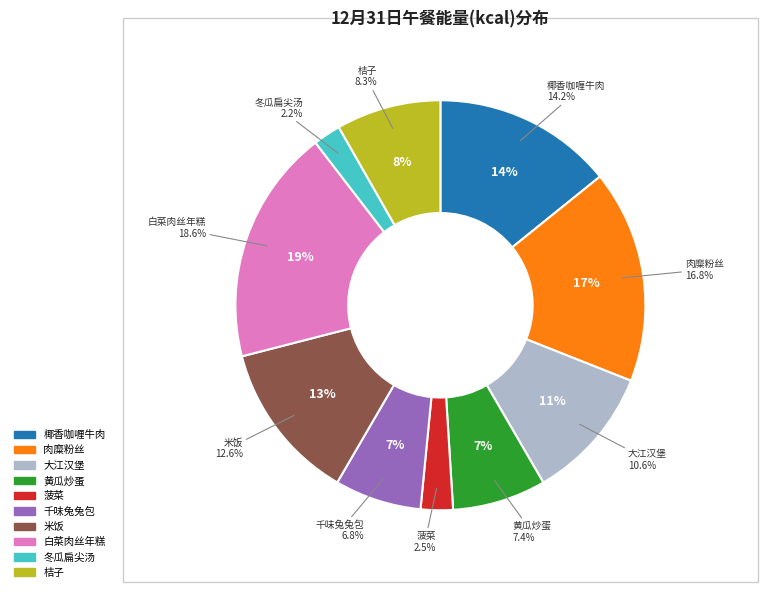

Does any single category account for the majority?

No